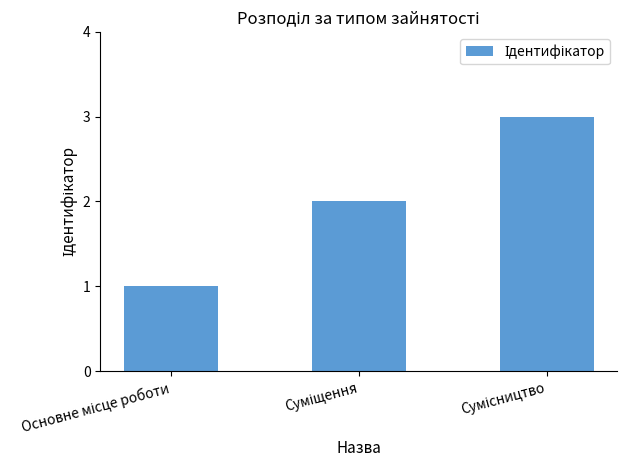

What is the greatest value displayed?

3